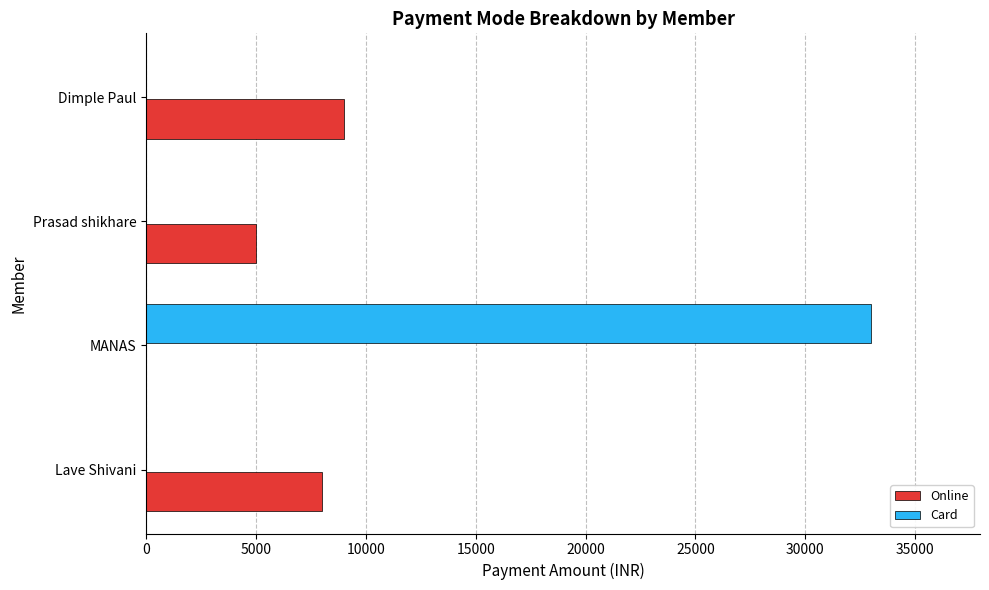

The Online series shows 9000 at Dimple Paul. True or false?

True